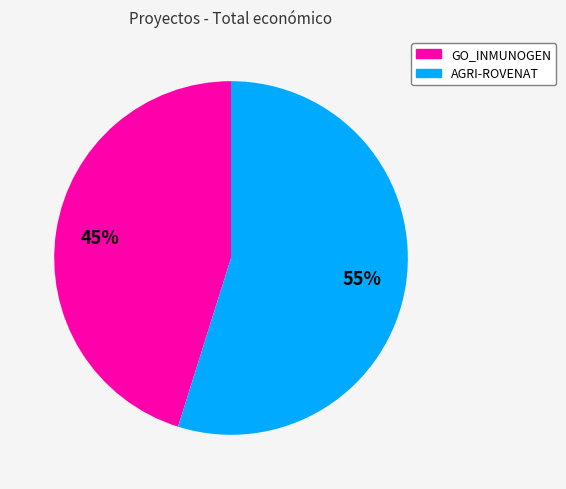

To the nearest percent, what portion does AGRI-ROVENAT represent?

55%